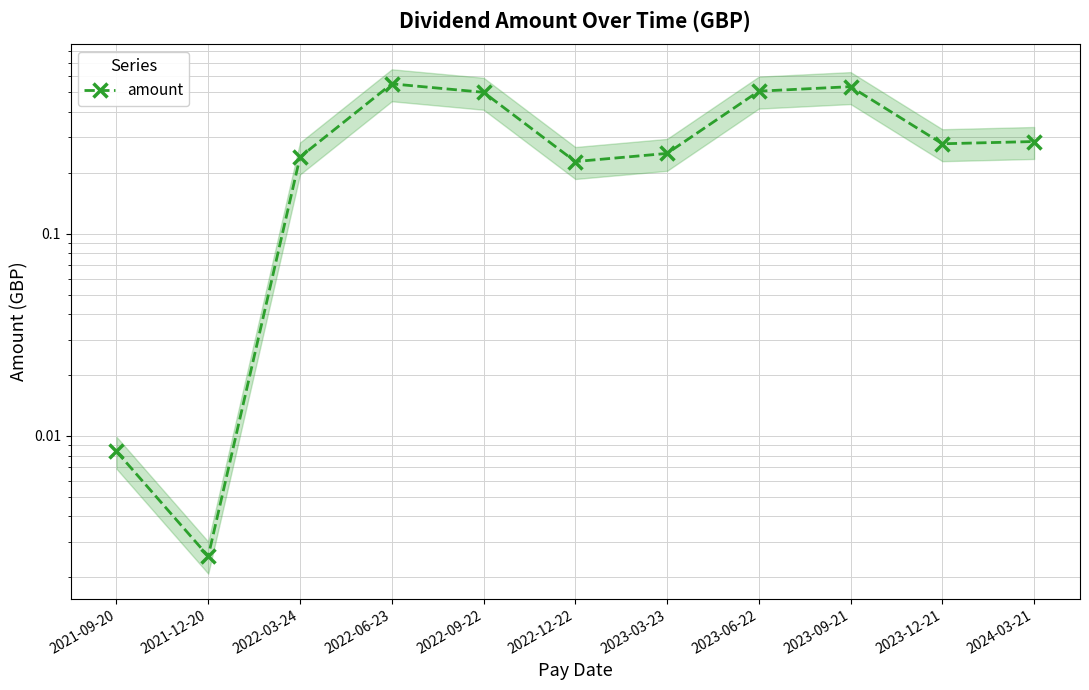

How many points are higher than both their immediate neighbors (excluding endpoints)?

2